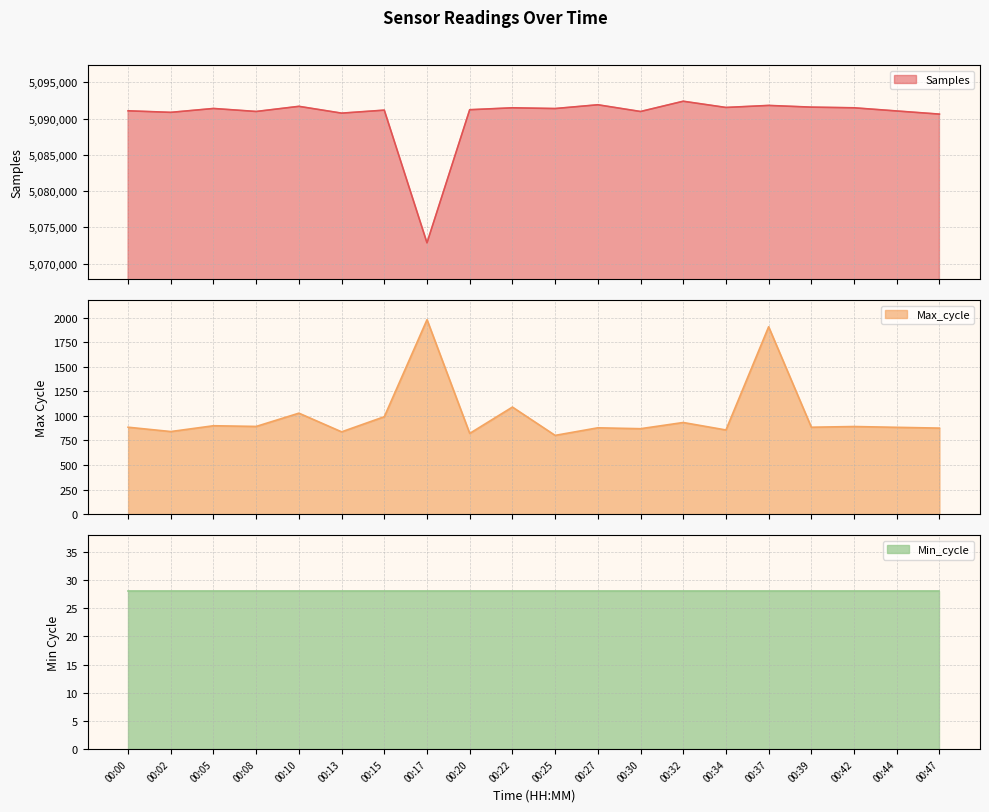

At which label does Max_cycle first exceed 884?

00:05